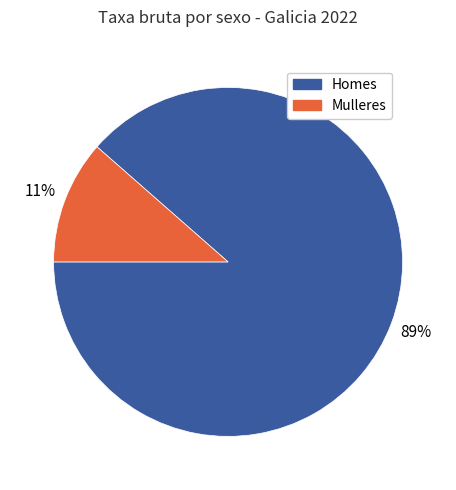

Is there any slice that represents more than half of the pie?

Yes